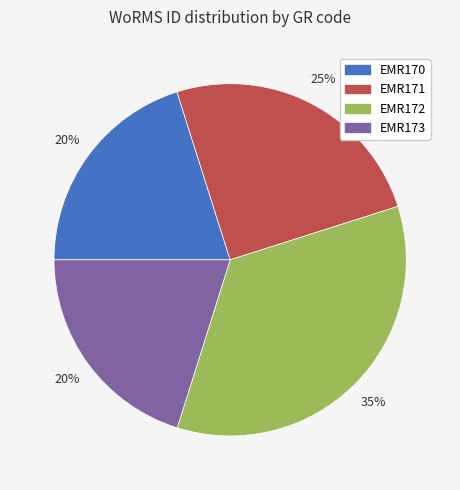

What is the ratio of the value at EMR171 to the value at EMR172?

0.7